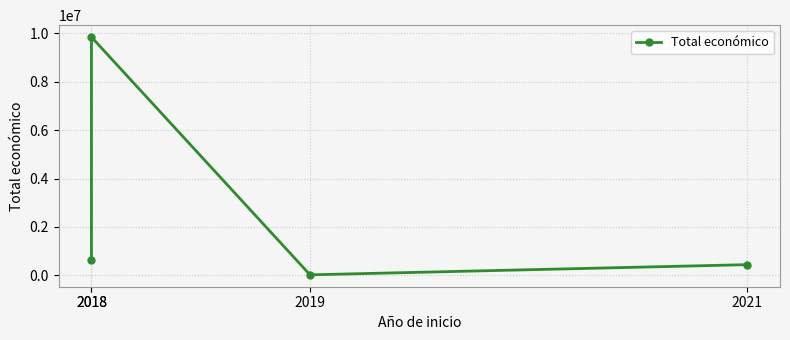

True or false: the data shows 1024065 at 2018.

False